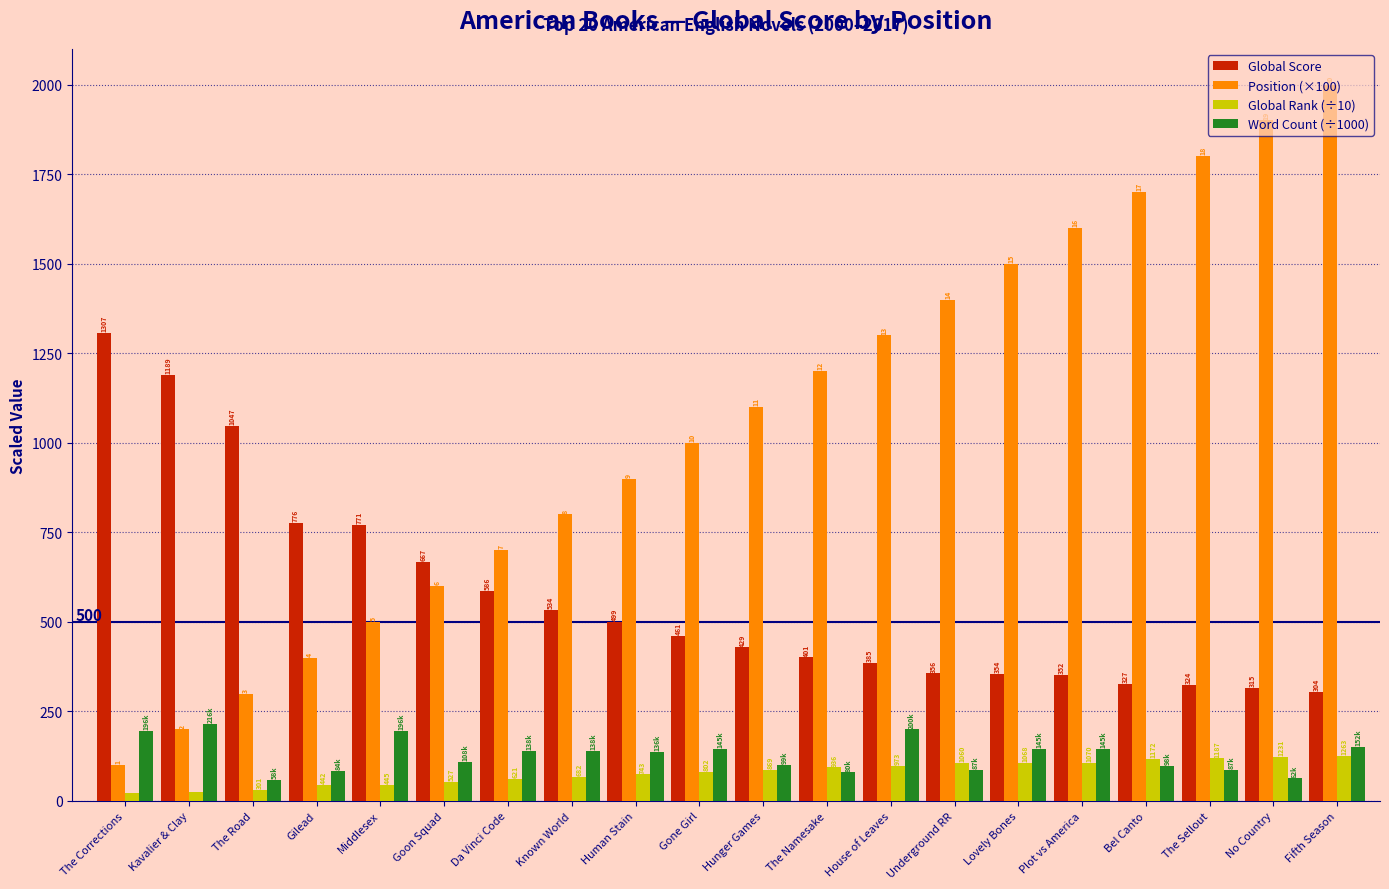

What are all the series names shown in the legend?

Global Score, Position (×100), Global Rank (÷10), Word Count (÷1000)